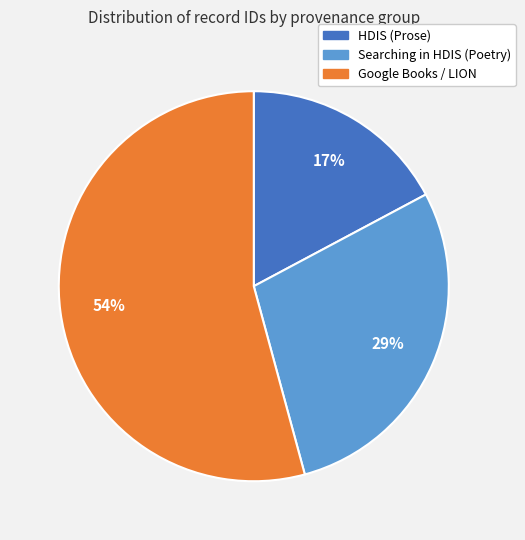

How many segments does this pie chart have?

3